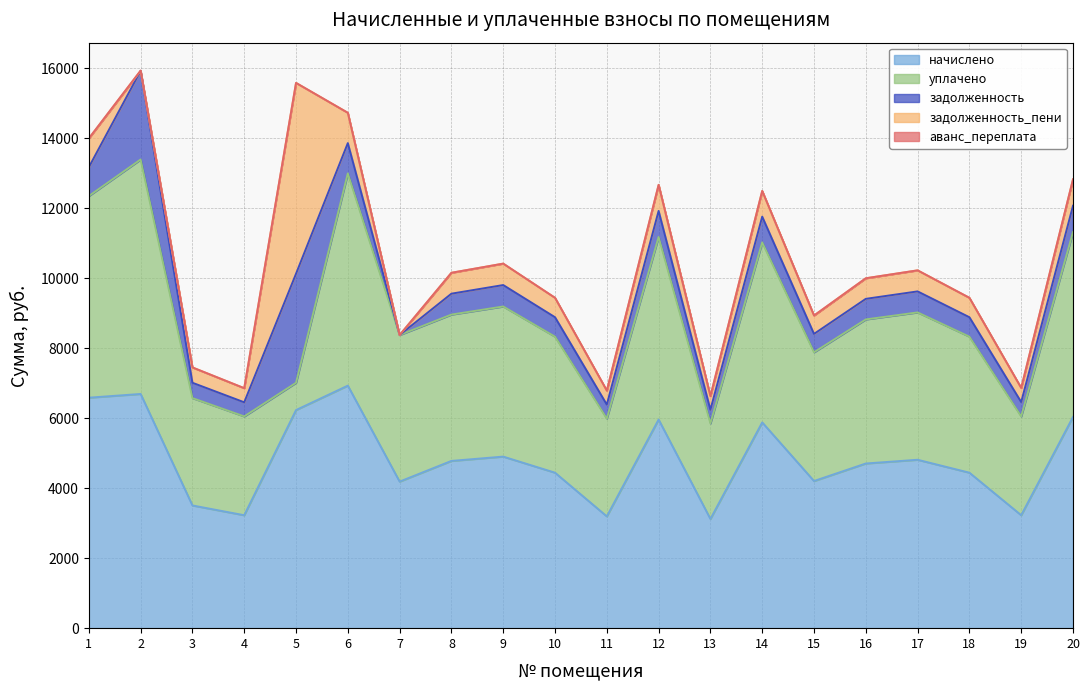

In уплачено, how many points are higher than both neighbors (excluding endpoints)?

6